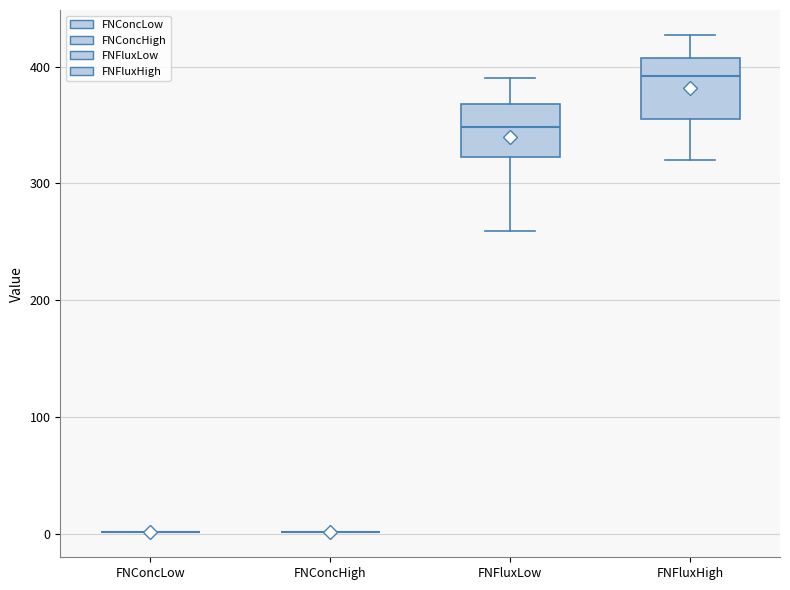

Reading left to right, transcribe this box plot: for each box, give where its median line is, the range the box spans, and where its two whiskers end, as read against the y-axis. The values are not printed on the chart, so give them approximately, as read against the axis.

FNConcLow: box collapsed to a line at 0, whiskers 0 to 0
FNConcHigh: box collapsed to a line at 0, whiskers 0 to 0
FNFluxLow: median 350, box 320 to 370, whiskers 260 to 390
FNFluxHigh: median 390, box 360 to 410, whiskers 320 to 430